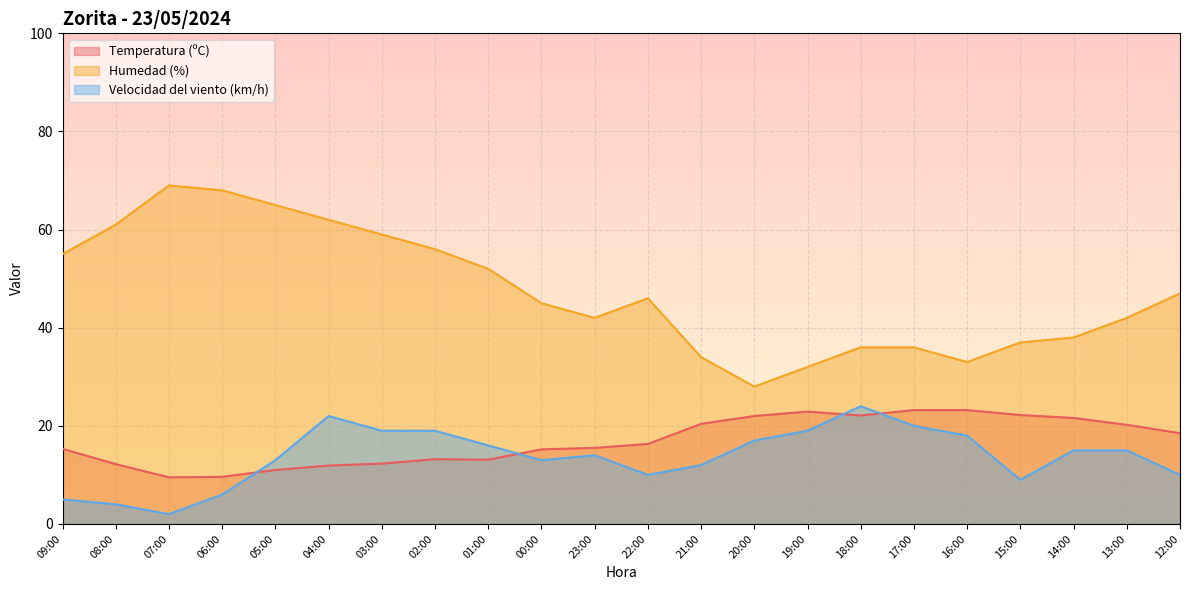

What is the difference between the highest and lowest values at 22:00?

36.0